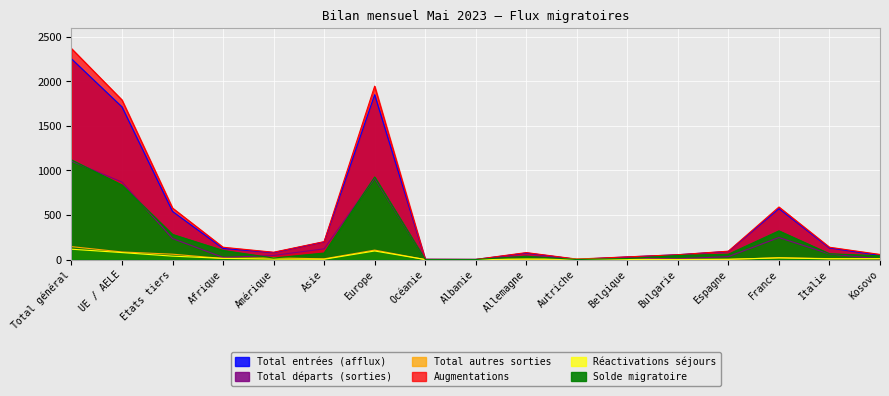

True or false: Augmentations and Total autres sorties cross at least once.

False